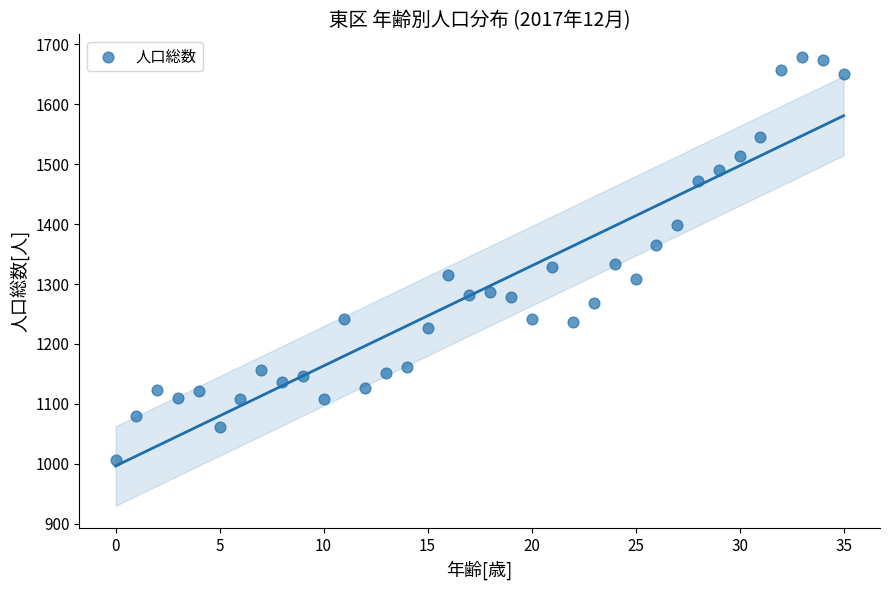

What is the range of Y values (max minus min)?

672